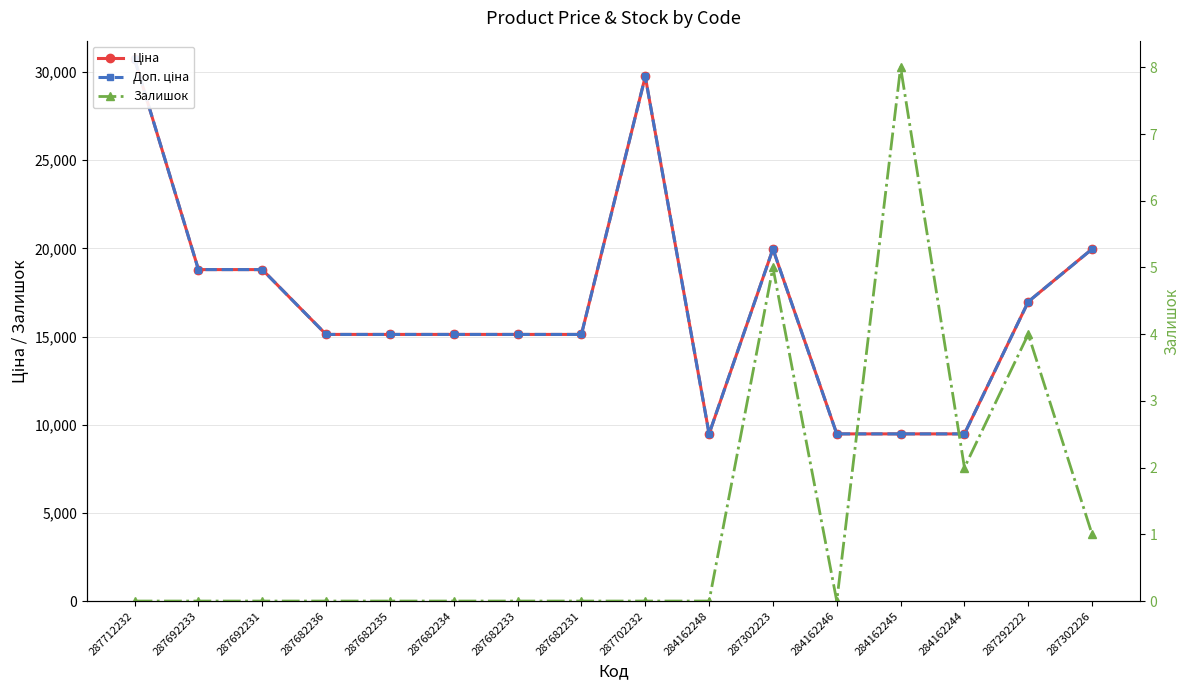

Is the value of Доп. ціна at 287682235 greater than the value of Залишок at 284162244?

Yes